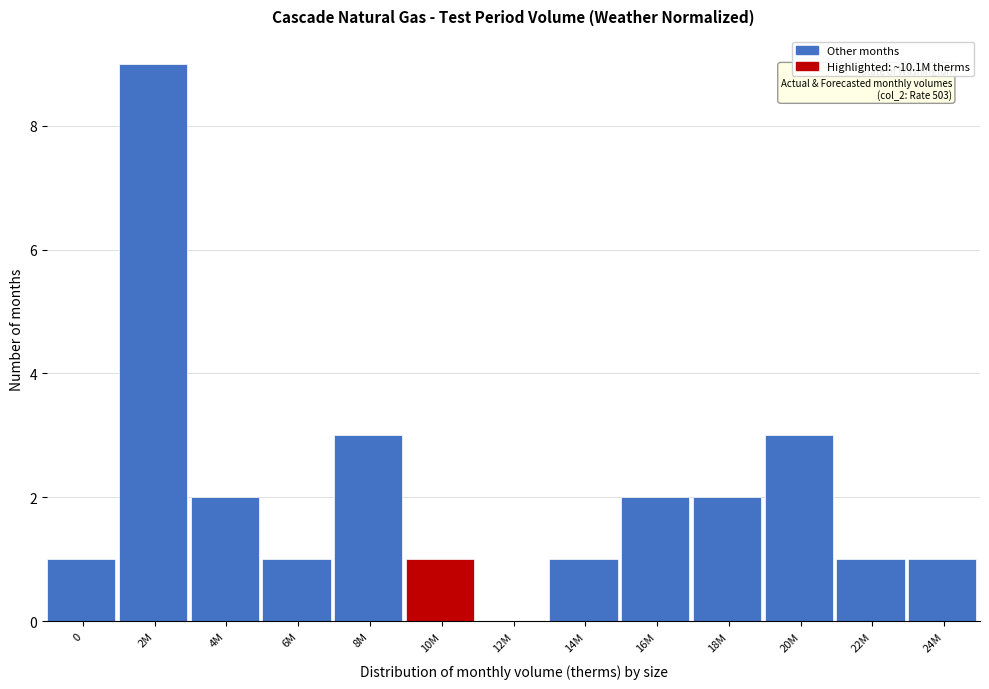

Reading left to right, list all the values displayed in this chart.

0=1	2M=9	4M=2	6M=1	8M=3	10M=1	12M=0	14M=1	16M=2	18M=2	20M=3	22M=1	24M=1